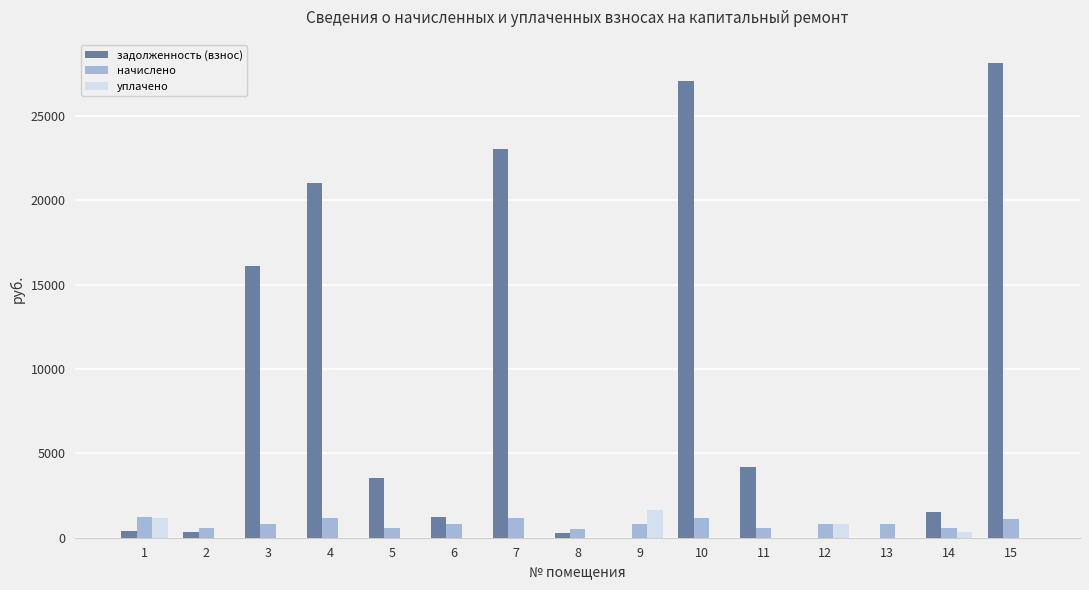

What is the highest value of the начислено series?

1209.2